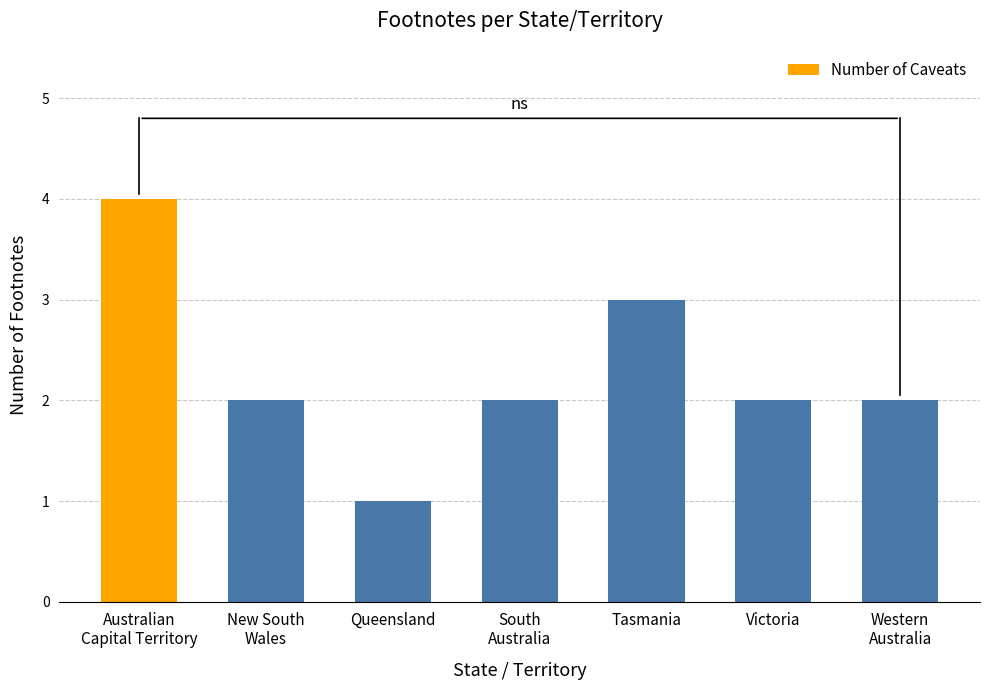

The chart shows a value of 1 at Victoria. True or false?

False